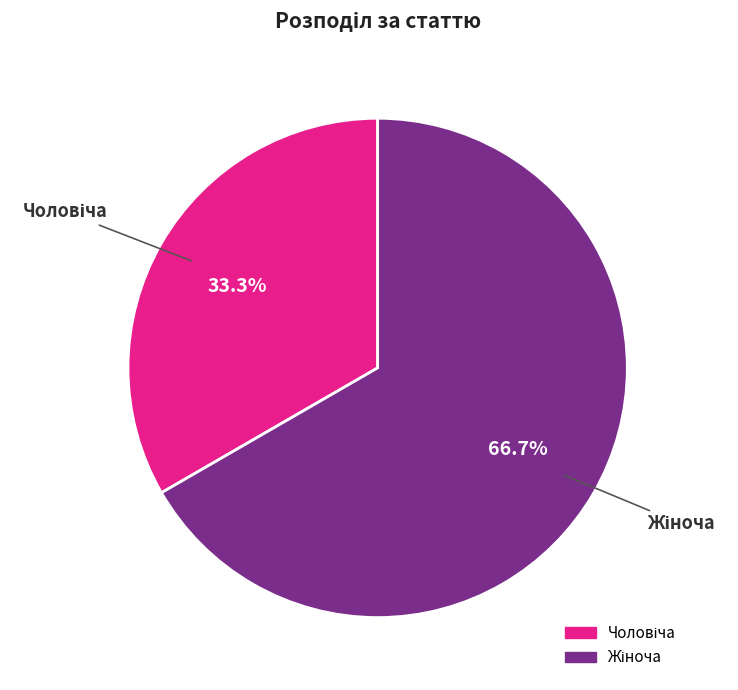

Does any single category account for the majority?

Yes